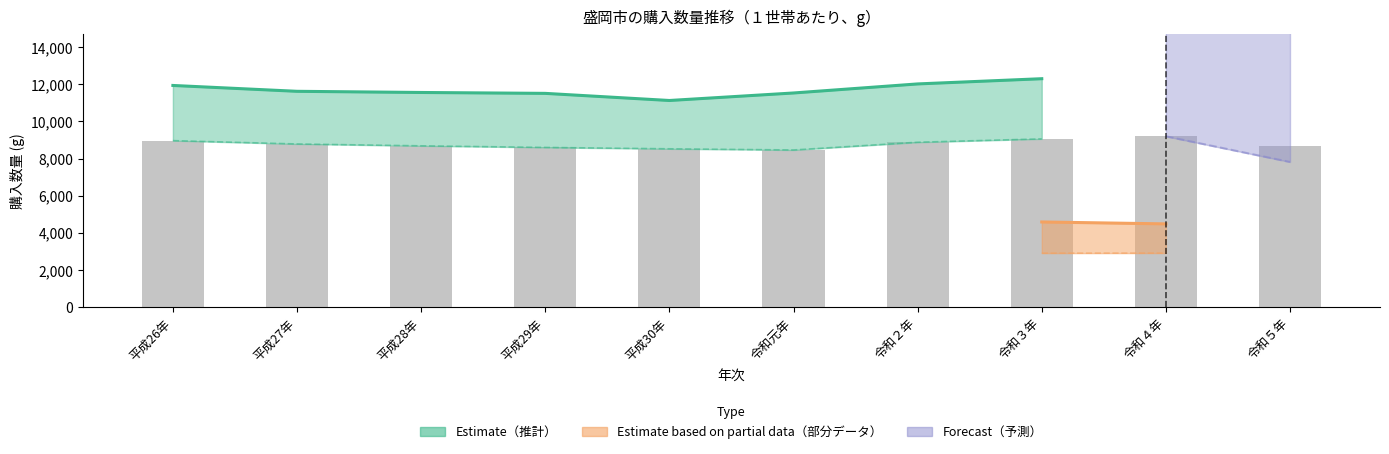

What is the change in value from 平成28年 to 令和元年?

-27